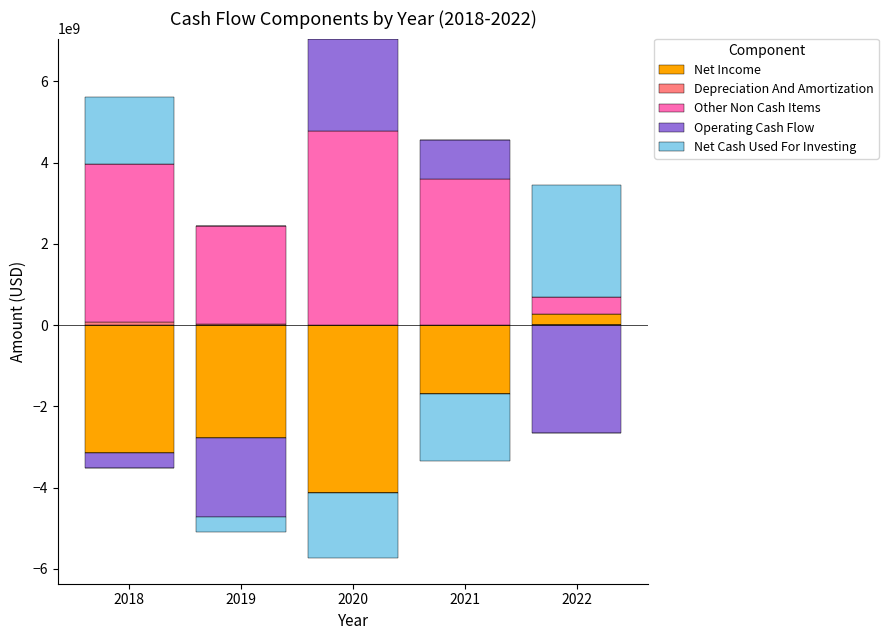

Which series changed the most between 2018 and 2021?

Net Cash Used For Investing